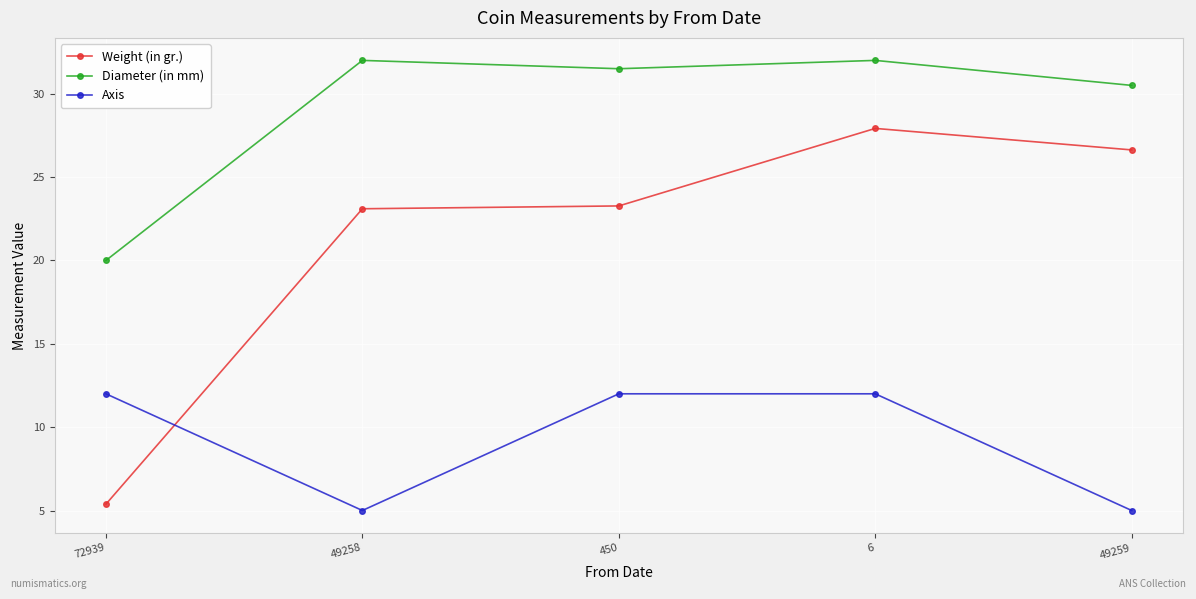

At 72939, list the series in order from smallest to largest.

Weight (in gr.), Axis, Diameter (in mm)